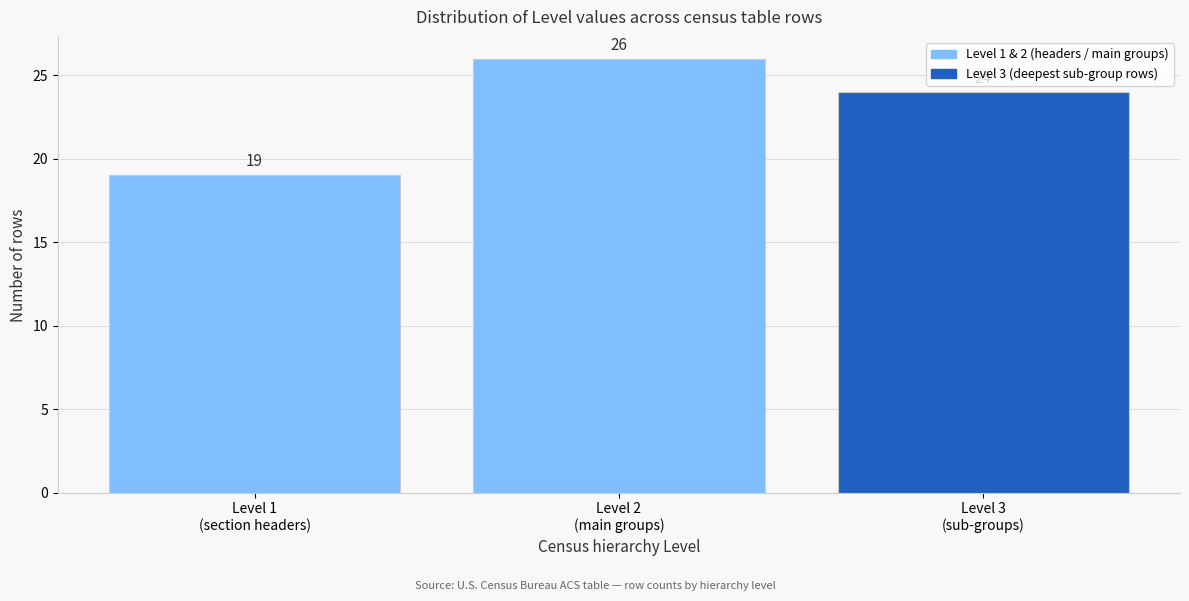

Reading left to right, extract all data points from this chart.

19	26	24